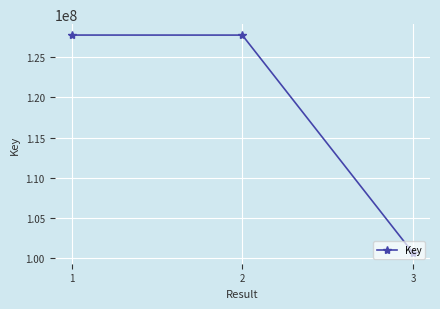

Is it true that the value at 2 is 194981436?

False